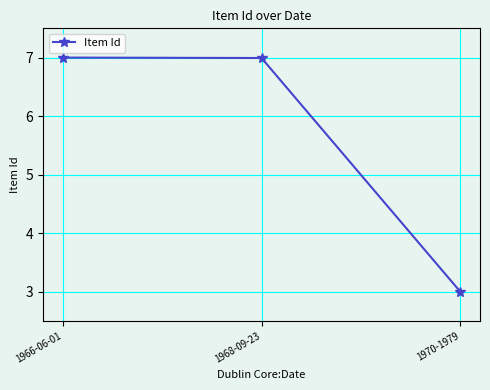

Between 1970-1979 and 1968-09-23, which is larger?

1968-09-23